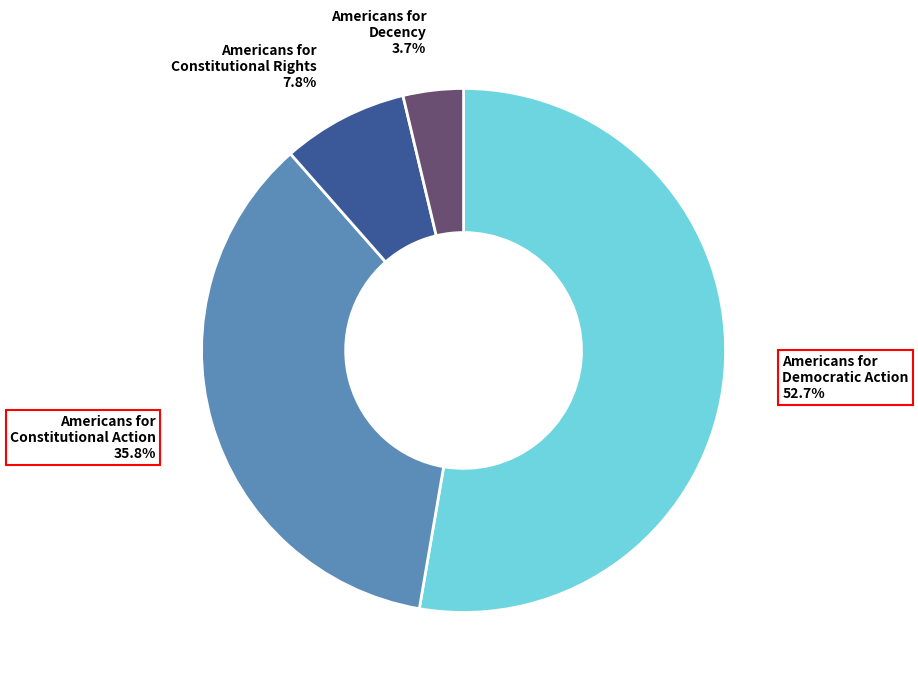

Count the number of slices in the pie.

4